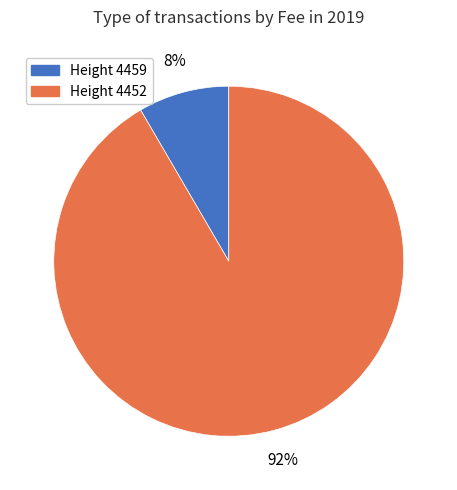

Is there any slice that represents more than half of the pie?

Yes